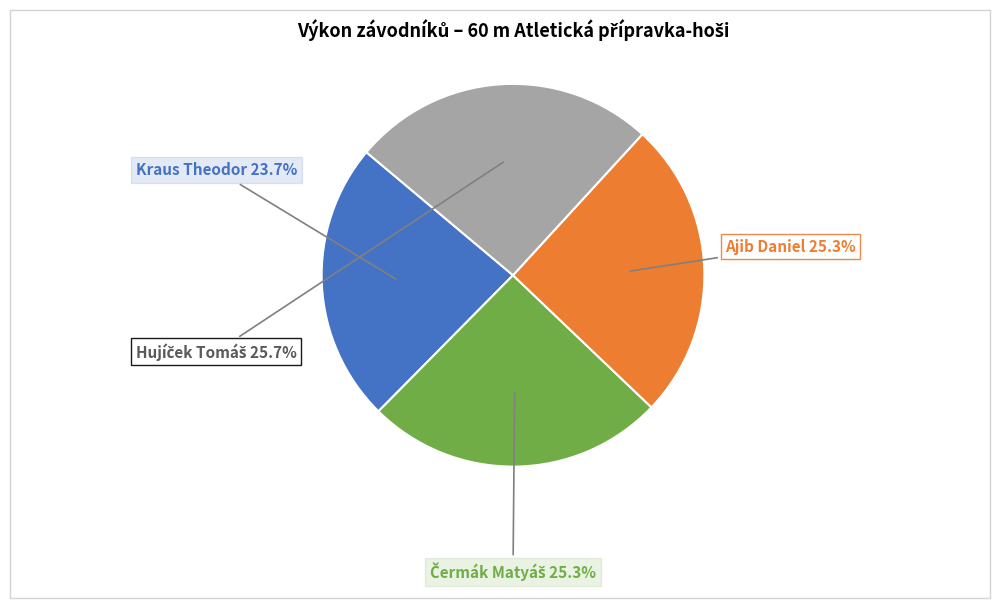

Is Ajib Daniel the majority of the pie?

No